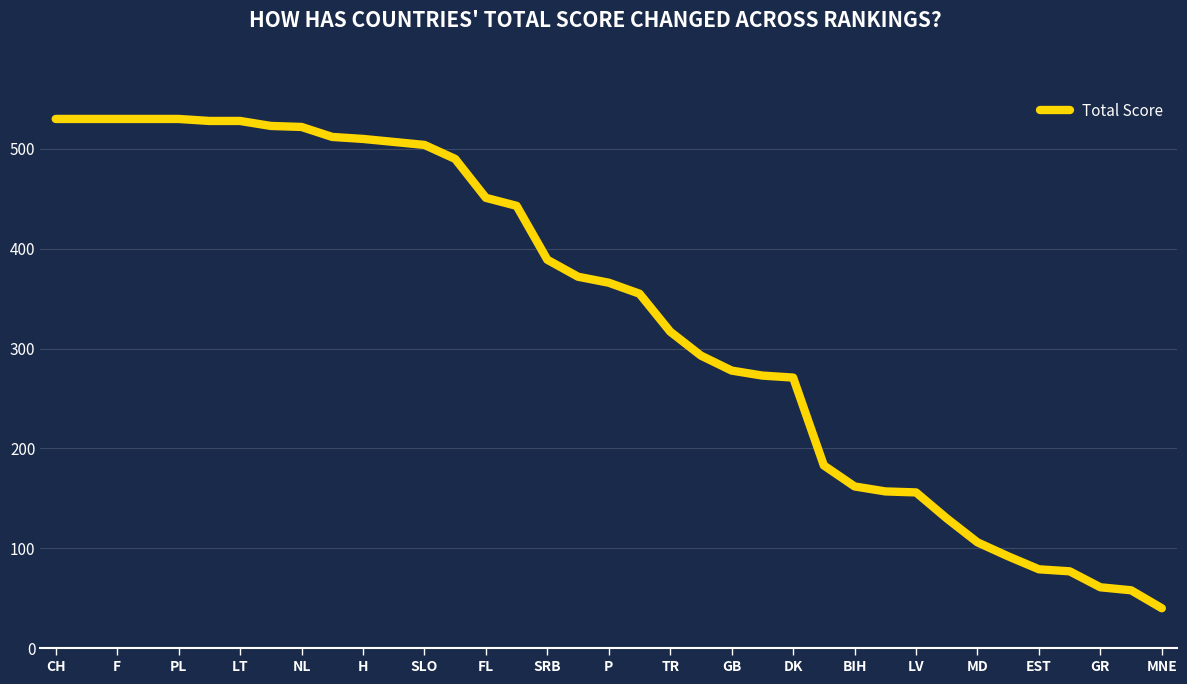

Does the chart have visible grid lines?

Yes